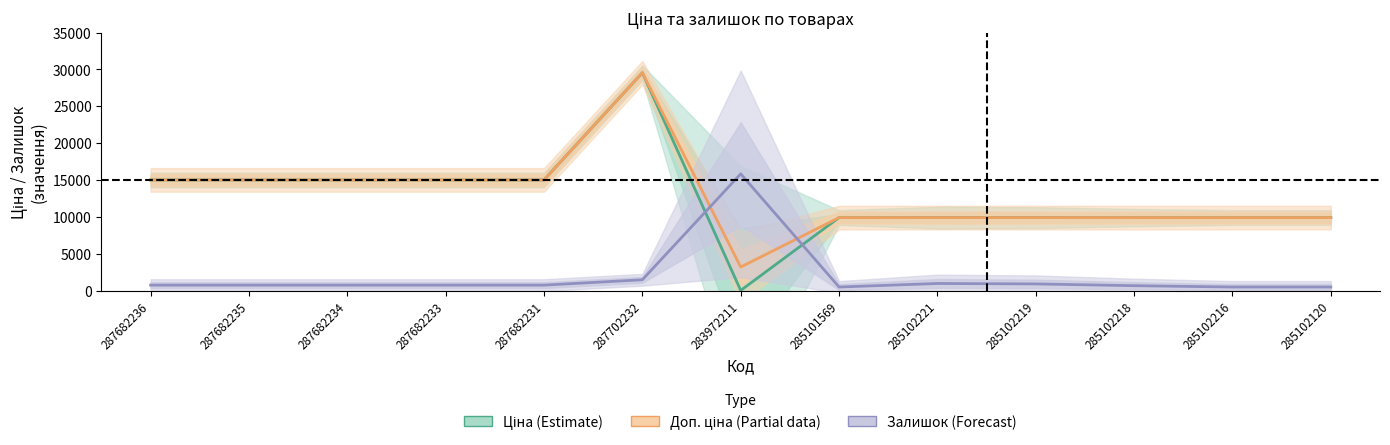

Does the chart have visible grid lines?

No